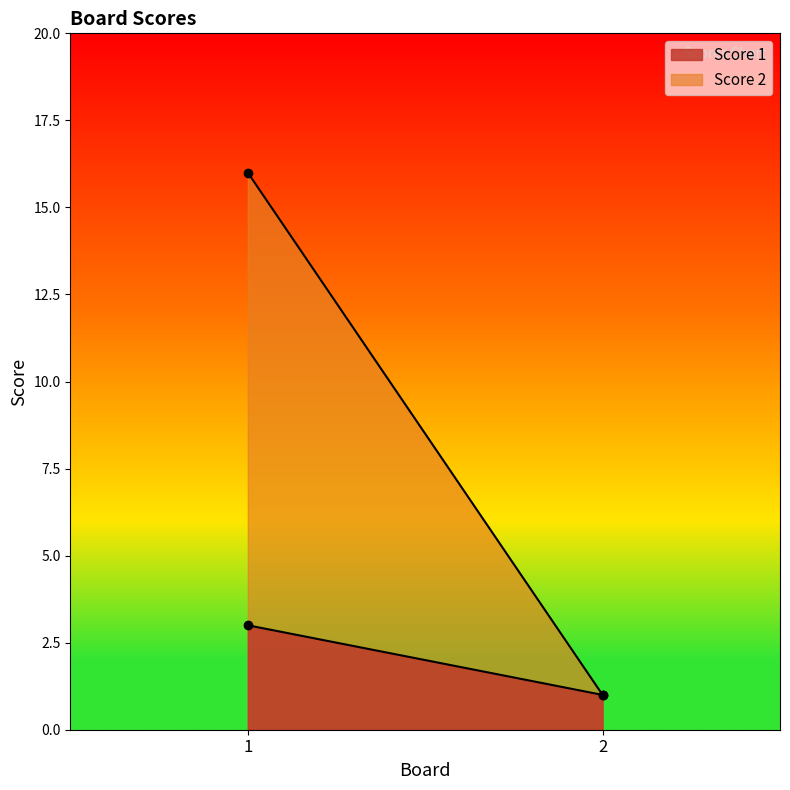

What is the greatest value displayed?

16